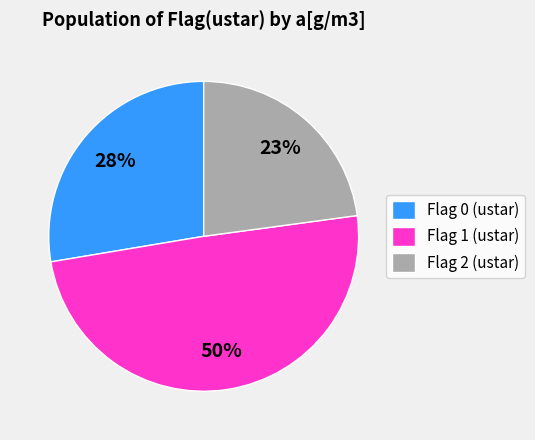

What is the ratio of the value at Flag 2 (ustar) to the value at Flag 0 (ustar)?

0.8